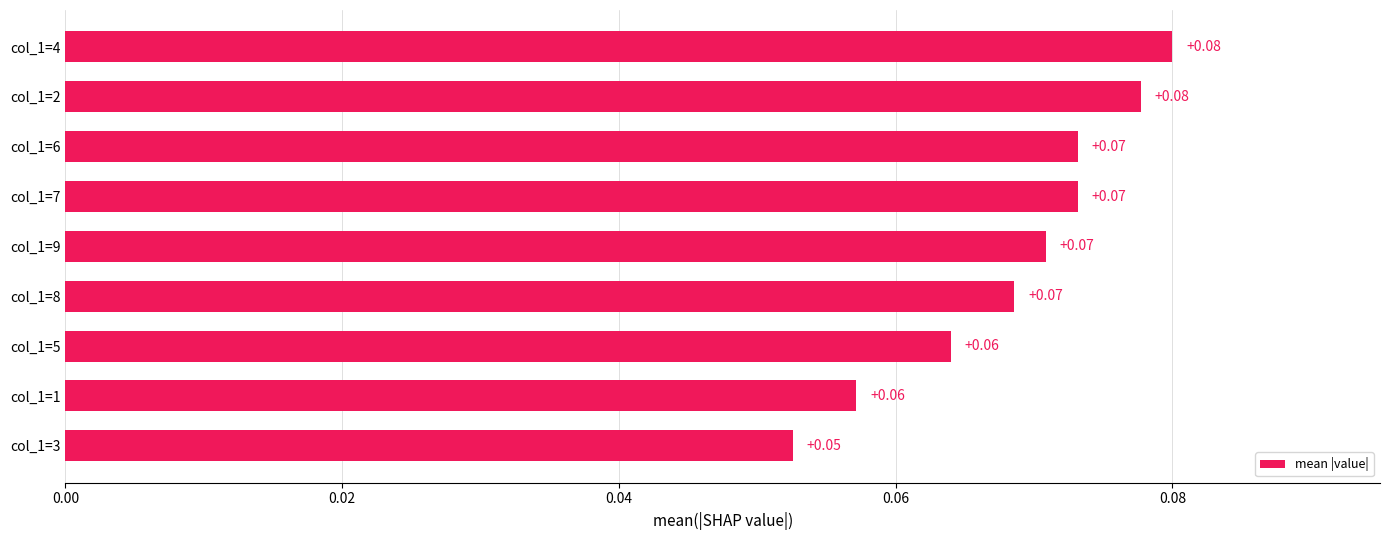

What is the sum of all values?

0.6